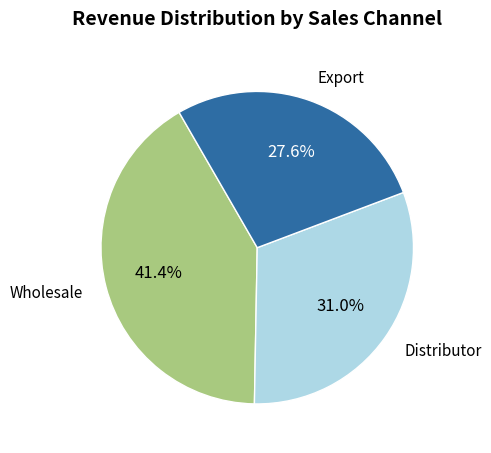

Is there a majority slice in this chart?

No